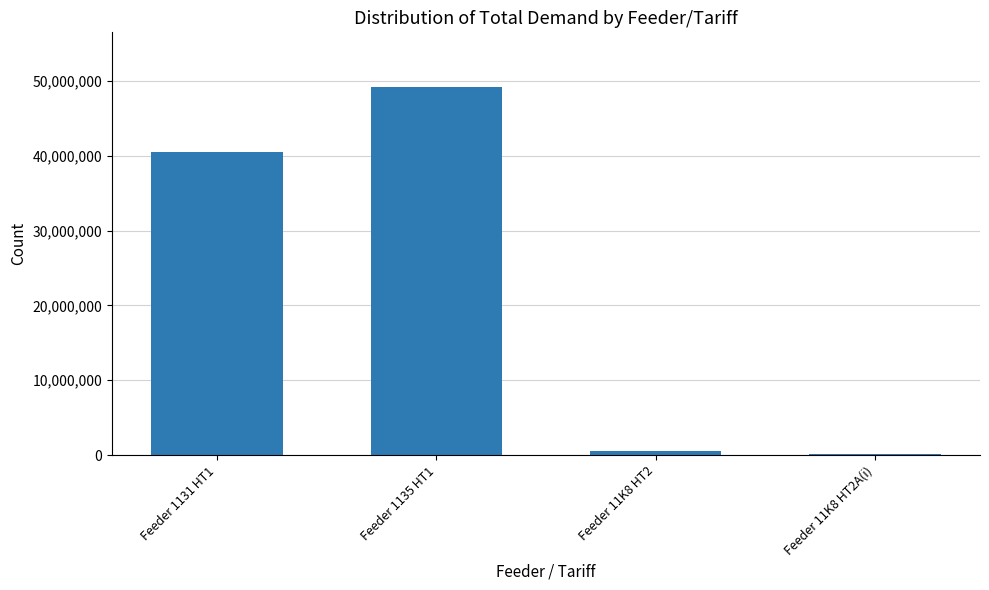

What is the label of the 3rd bar from the right?

Feeder 1135 HT1